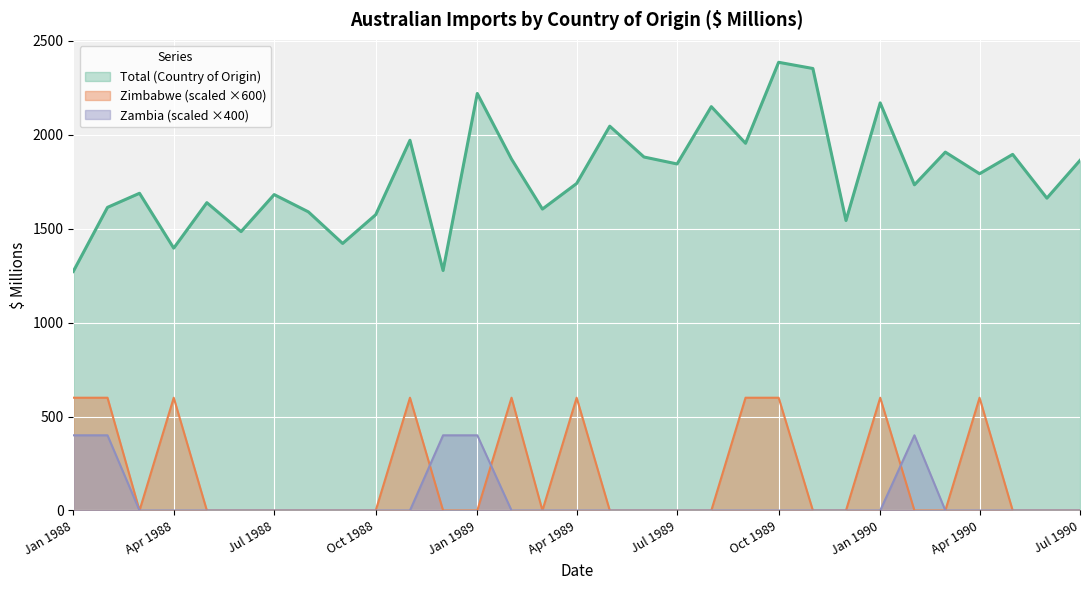

True or false: Zambia (scaled ×400) and Total (Country of Origin) intersect in this chart.

False